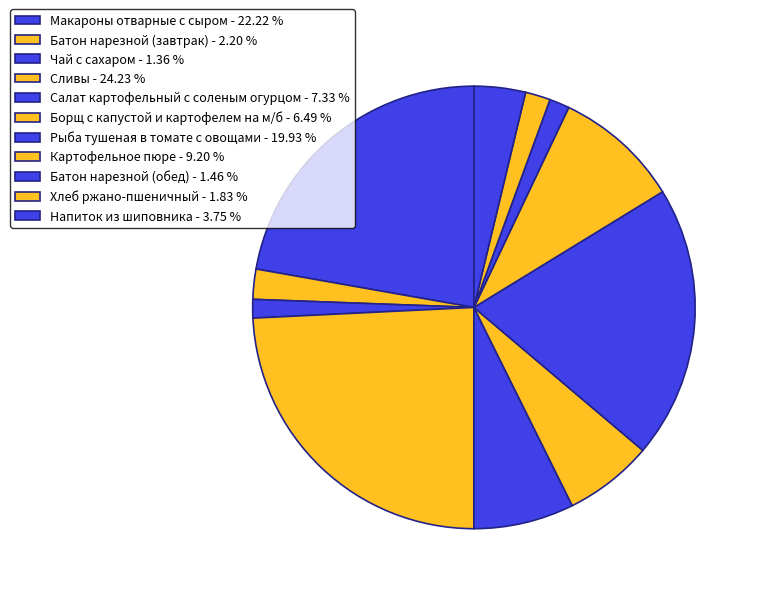

Does Напиток из шиповника represent more than half of the total?

No